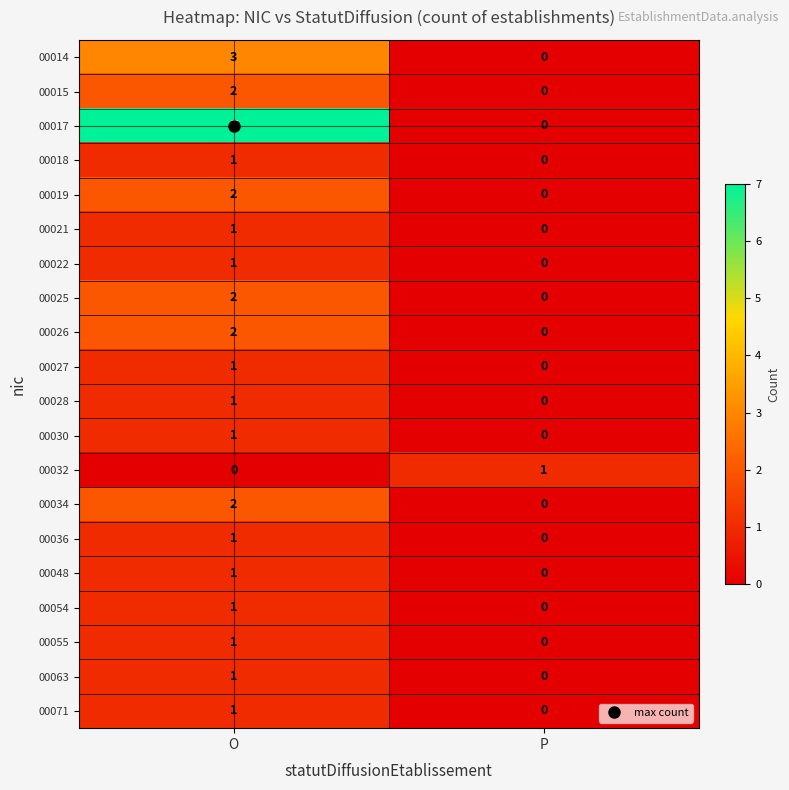

At which label is 00021 closest to 0?

P